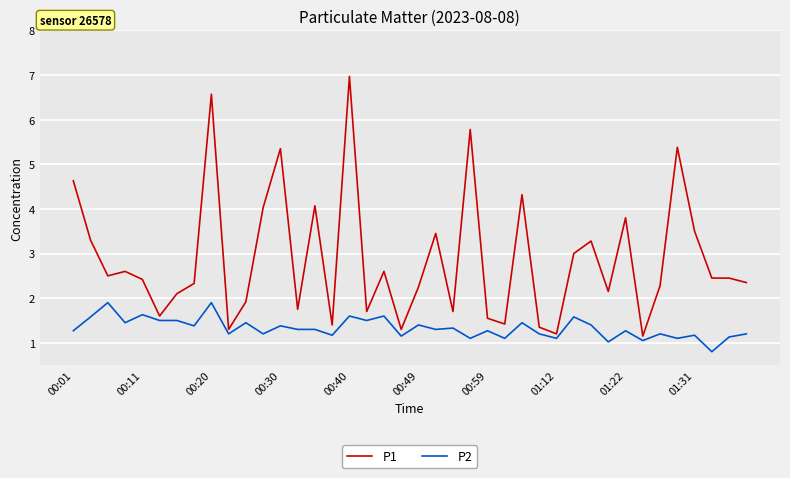

Which series has the largest range (max minus min)?

P1